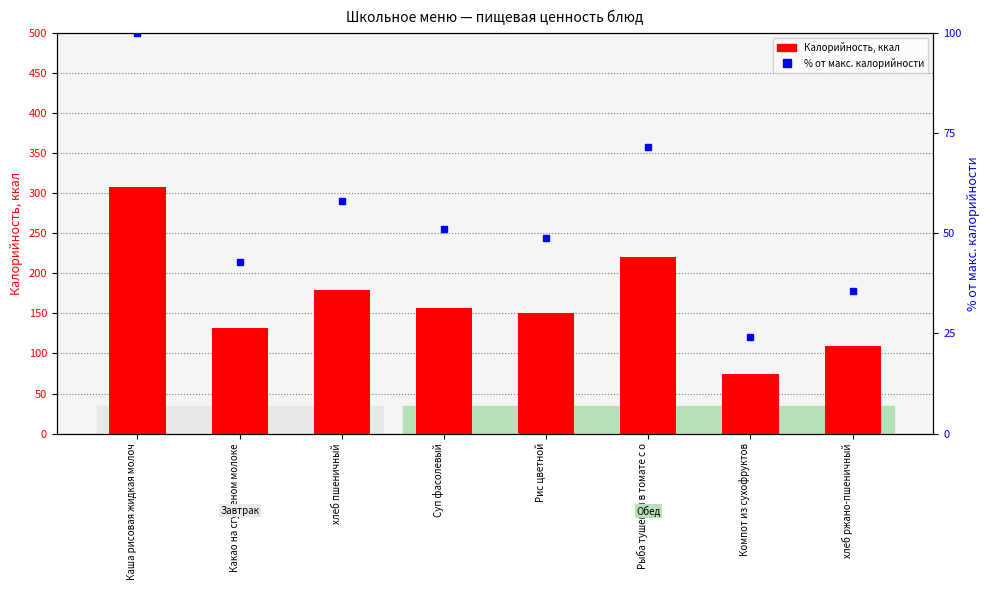

List the series in order of their peak value, lowest first.

% от макс. калорийности, Калорийность